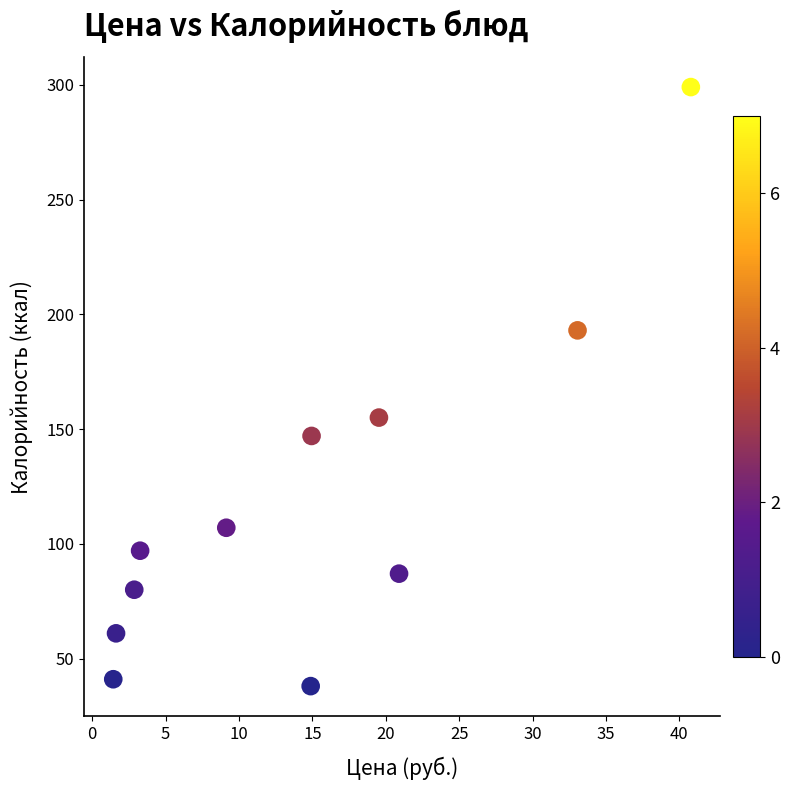

What Y value in the scatter plot is closest to 168?

155